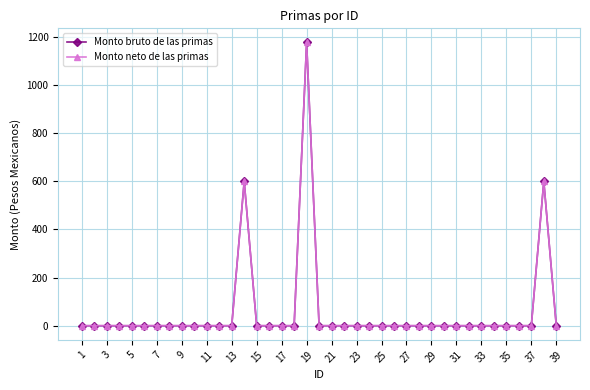

At how many categories does at least one series exceed 15?

3